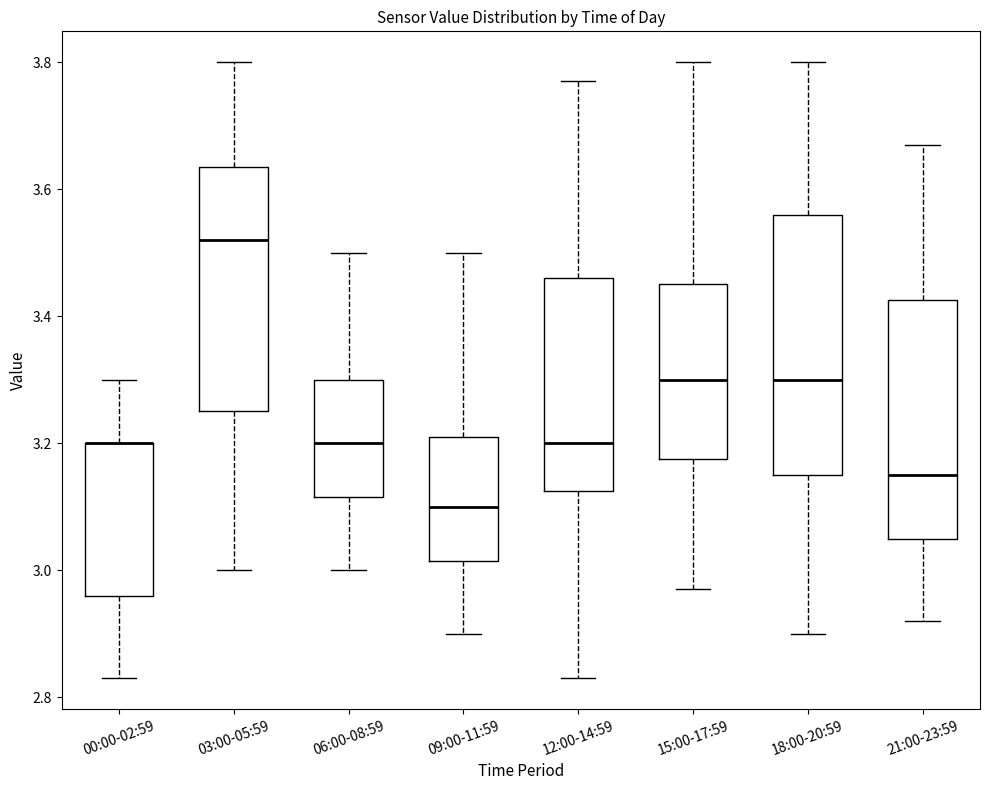

Where is the lower edge of the box for 09:00-11:59 on the y-axis? The values are not printed on the chart, so give them approximately, as read against the axis.

3.02